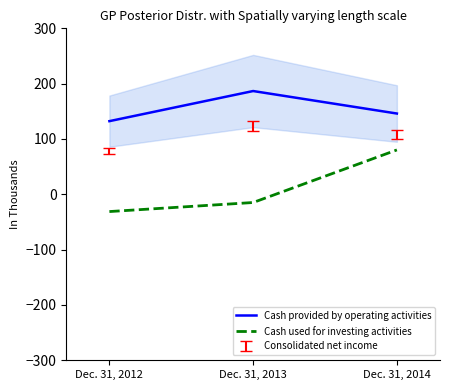

Reading left to right, what are all the values shown in this chart?

Cash provided by operating activities: Dec. 31, 2012=132.2	Dec. 31, 2013=186.7	Dec. 31, 2014=146.0
Cash used for investing activities: Dec. 31, 2012=-31.2	Dec. 31, 2013=-14.9	Dec. 31, 2014=80.2